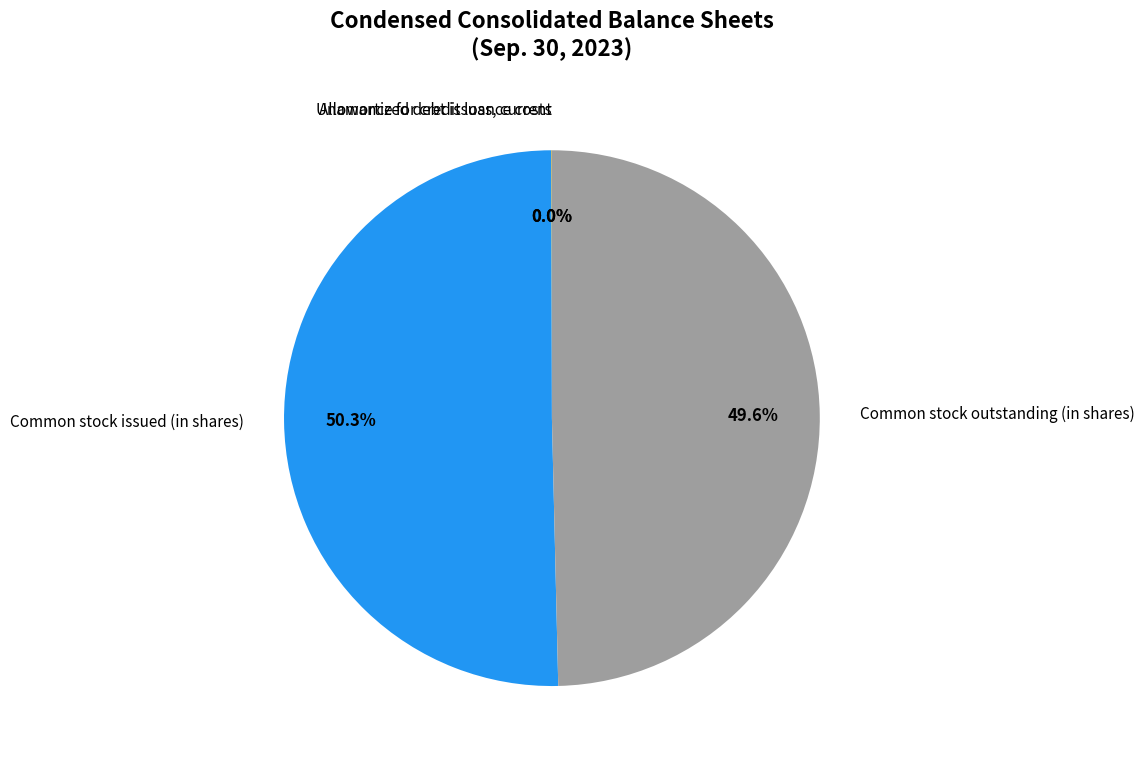

To the nearest percent, what is the average slice percentage?

25%